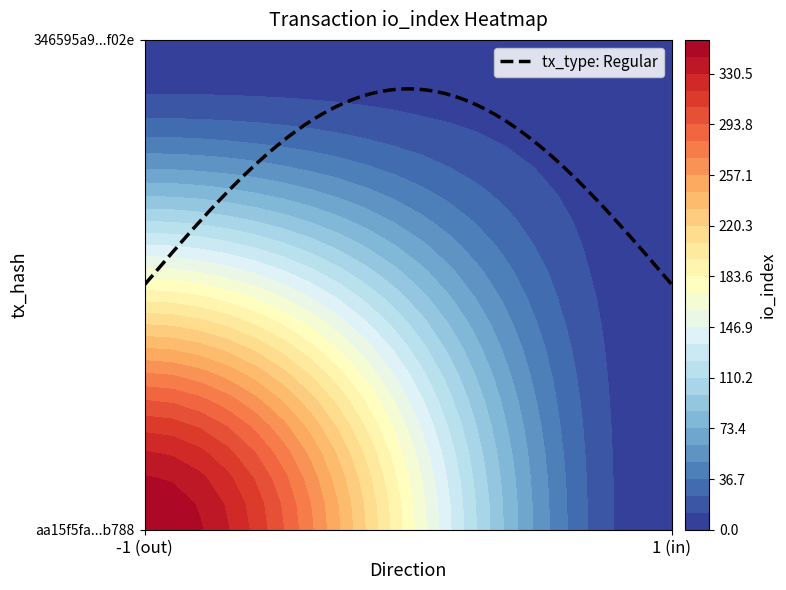

Between direction and io_index, which is larger?

io_index